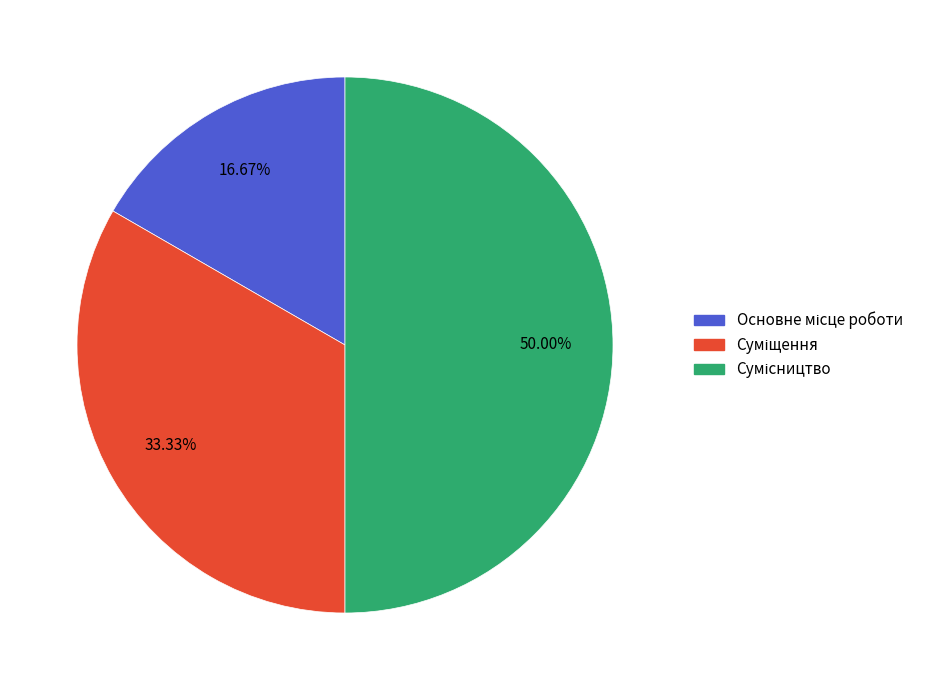

How much of the chart is everything except Суміщення?

66.7%